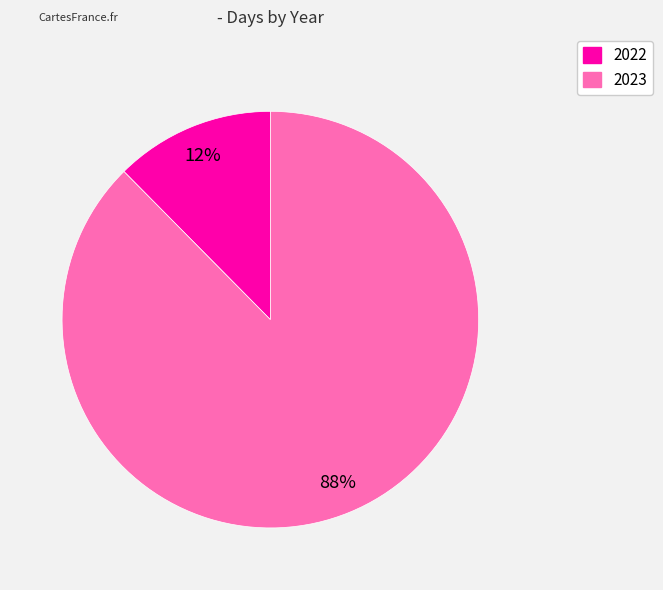

How many slices are in this pie chart?

2